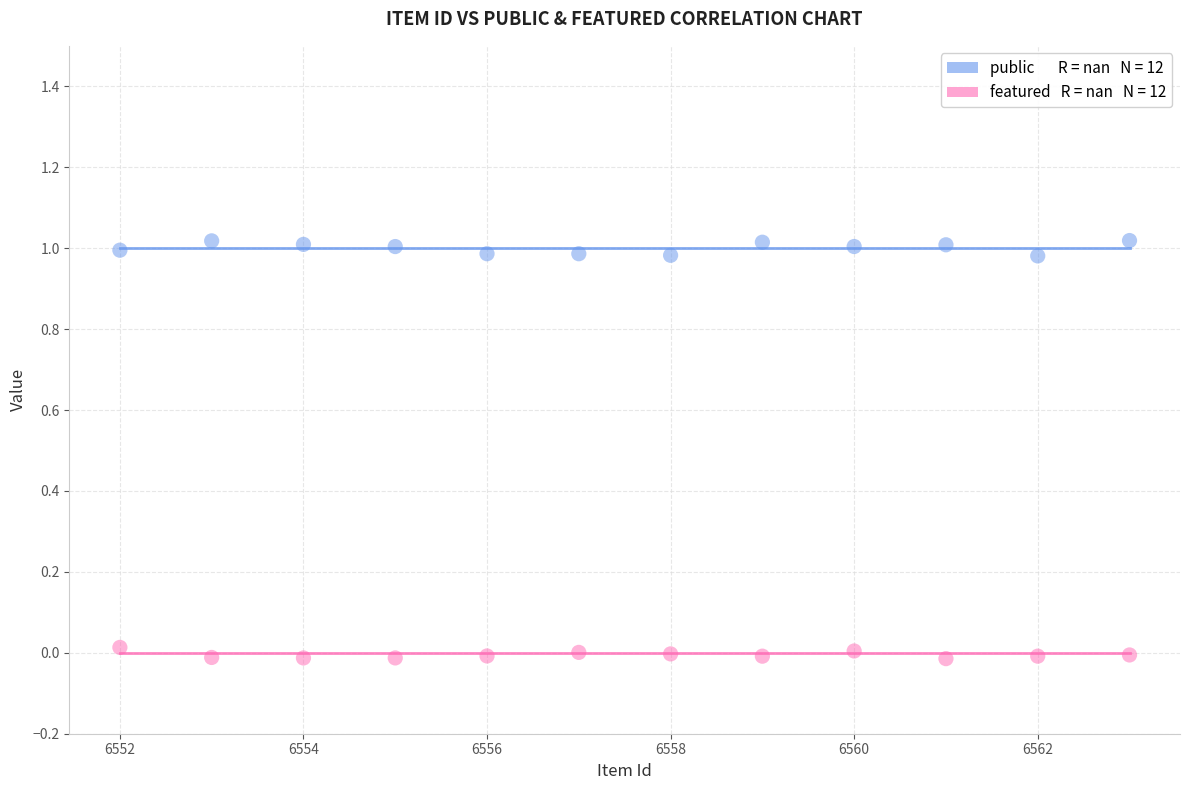

Across all data points, what is the range of X values (max minus min)?

11.0